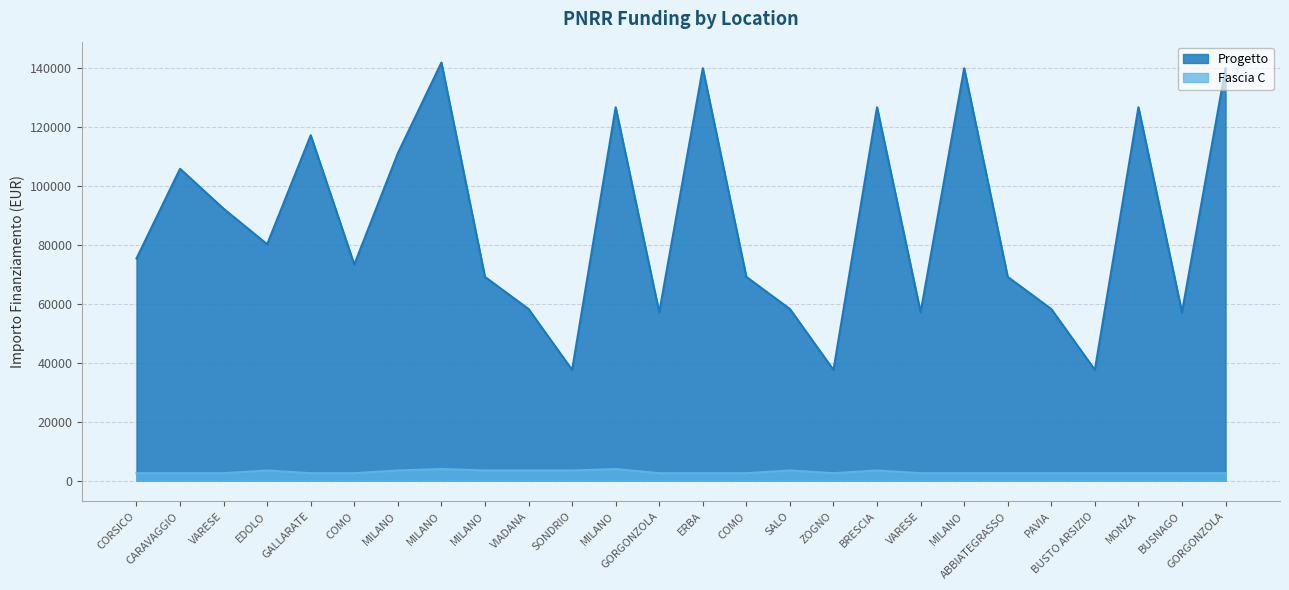

What is the minimum value for Progetto?

37577.6